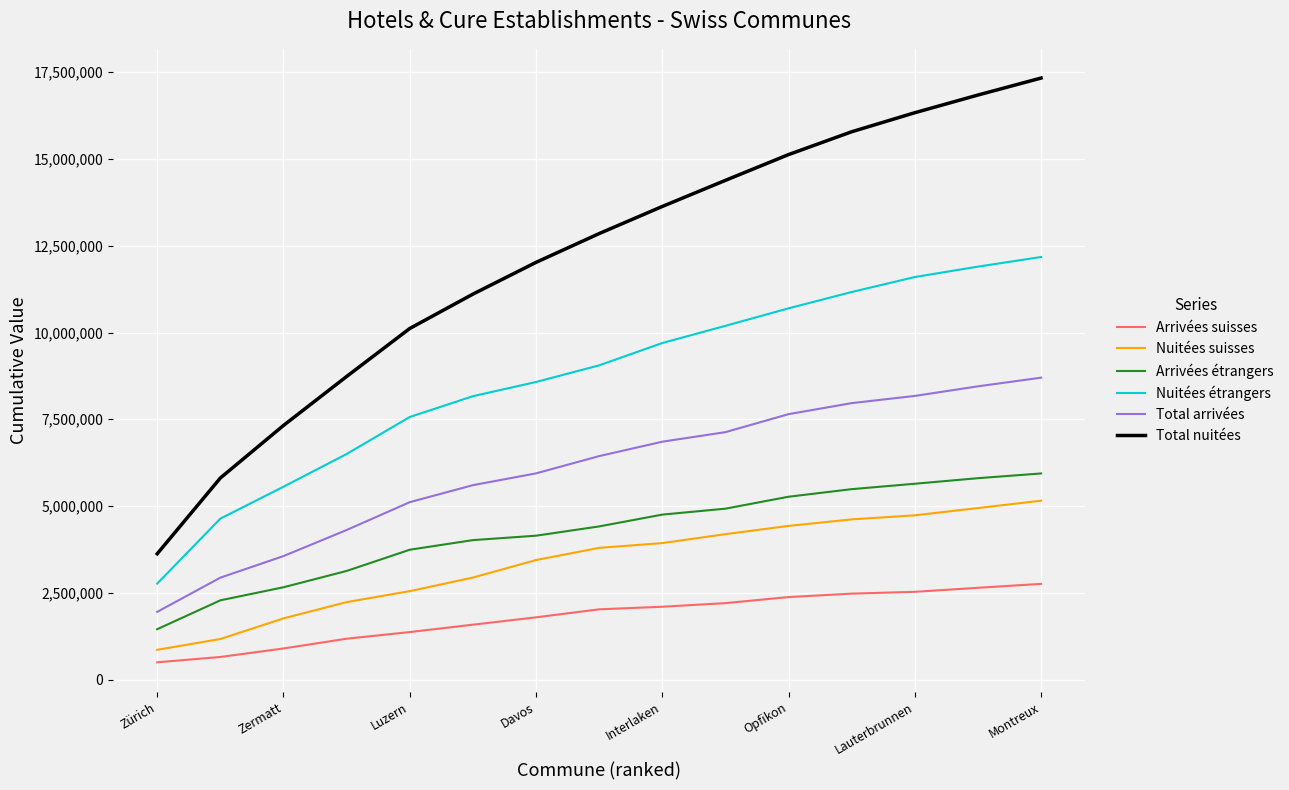

True or false: Nuitées étrangers and Total nuitées intersect in this chart.

False